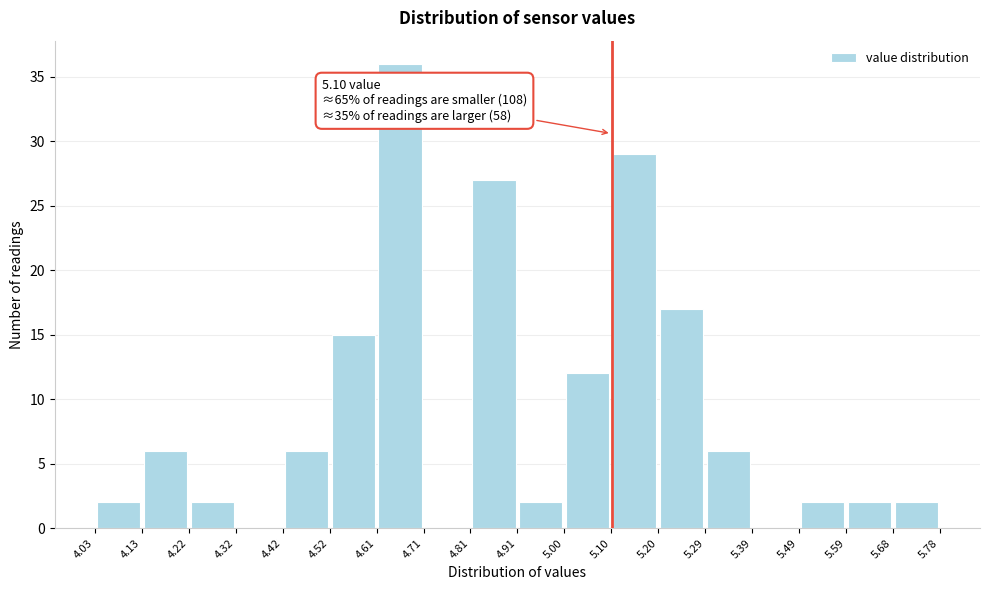

Over which range of the x-axis is the bar tallest?

4.61 to 4.71